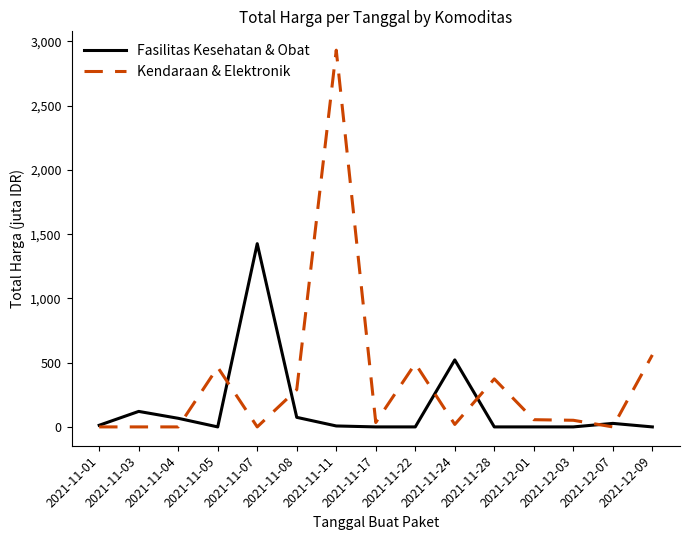

Where does the Fasilitas Kesehatan & Obat series first go above 7?

2021-11-01